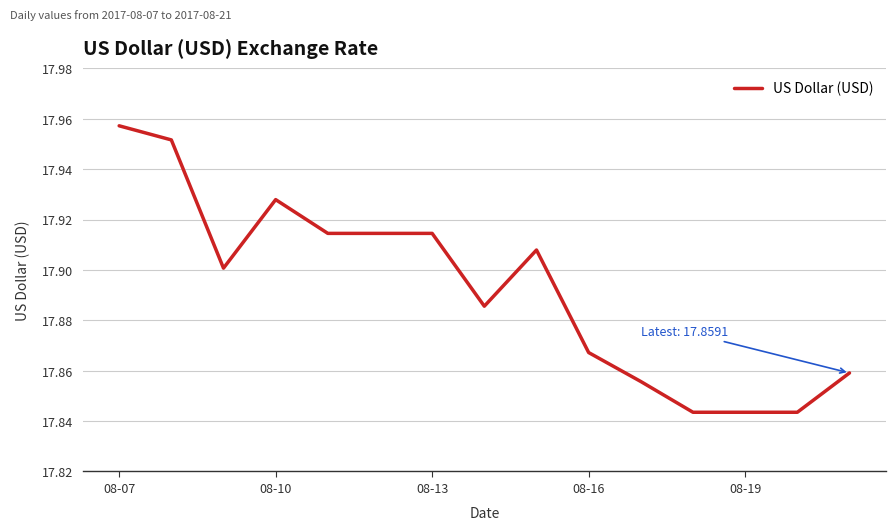

Which category has the highest value across all series?

08-07